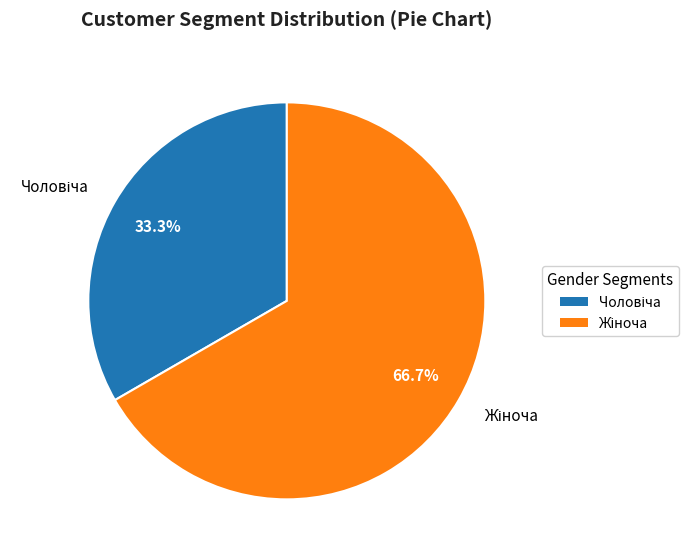

Is there any slice that represents more than half of the pie?

Yes